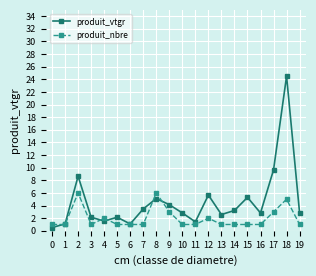

List the series in order of their peak value, highest first.

produit_vtgr, produit_nbre